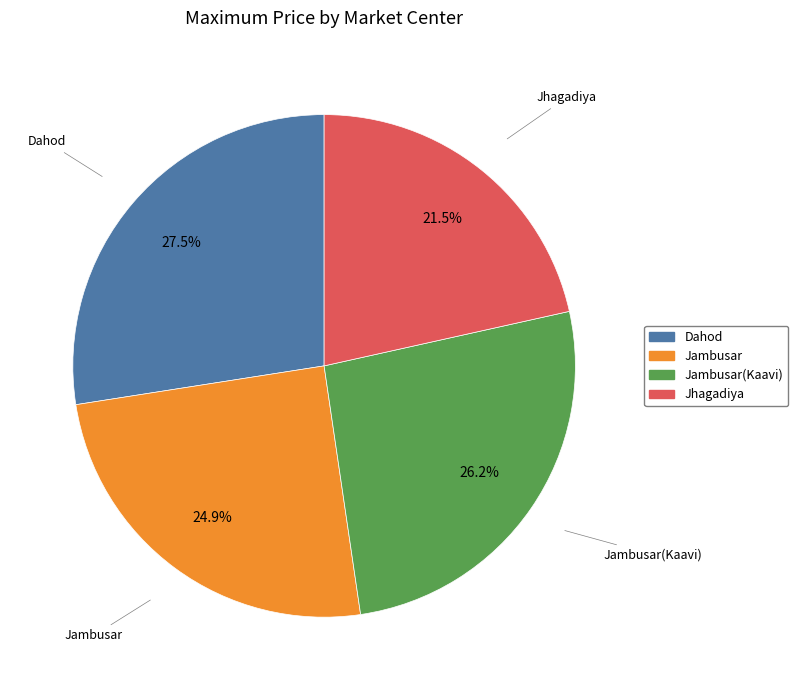

Is there any slice that represents more than half of the pie?

No